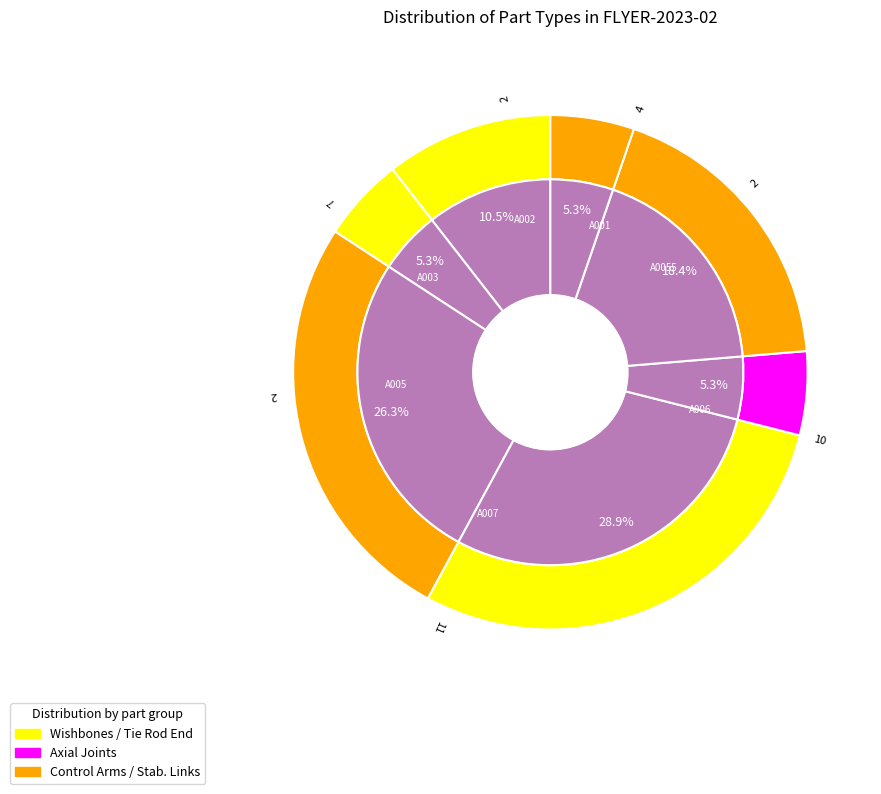

What portion of the pie excludes A006.Stabilizer links?

73.7%